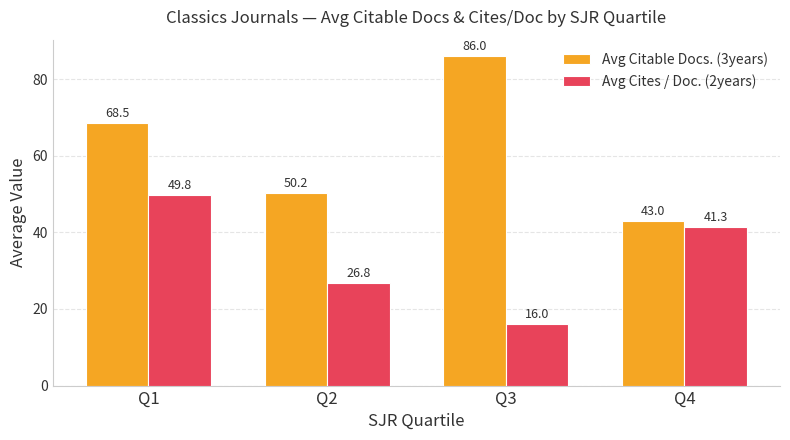

What are all the series names shown in the legend?

Avg Citable Docs. (3years), Avg Cites / Doc. (2years)